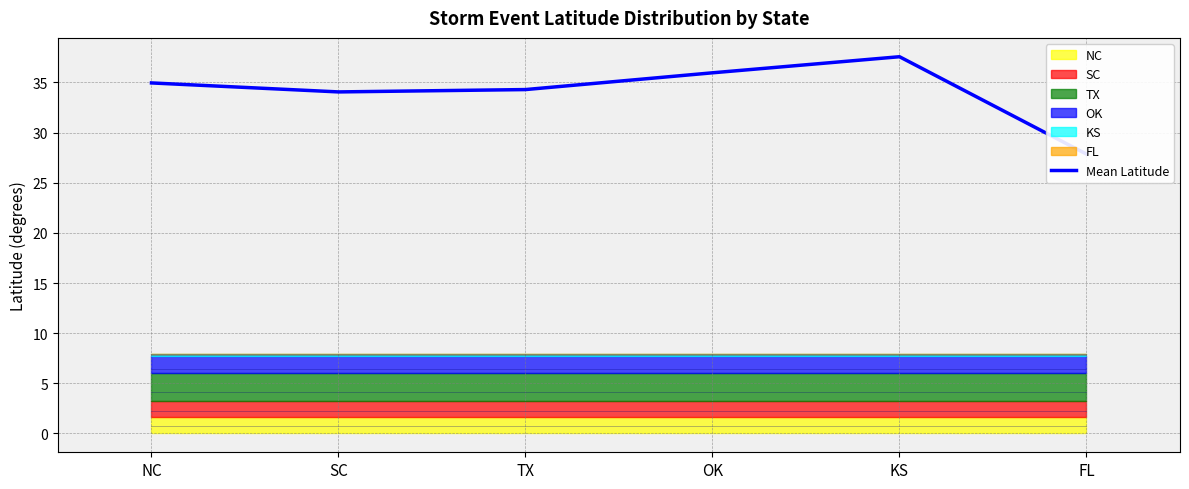

How many data points are less than 34?

1